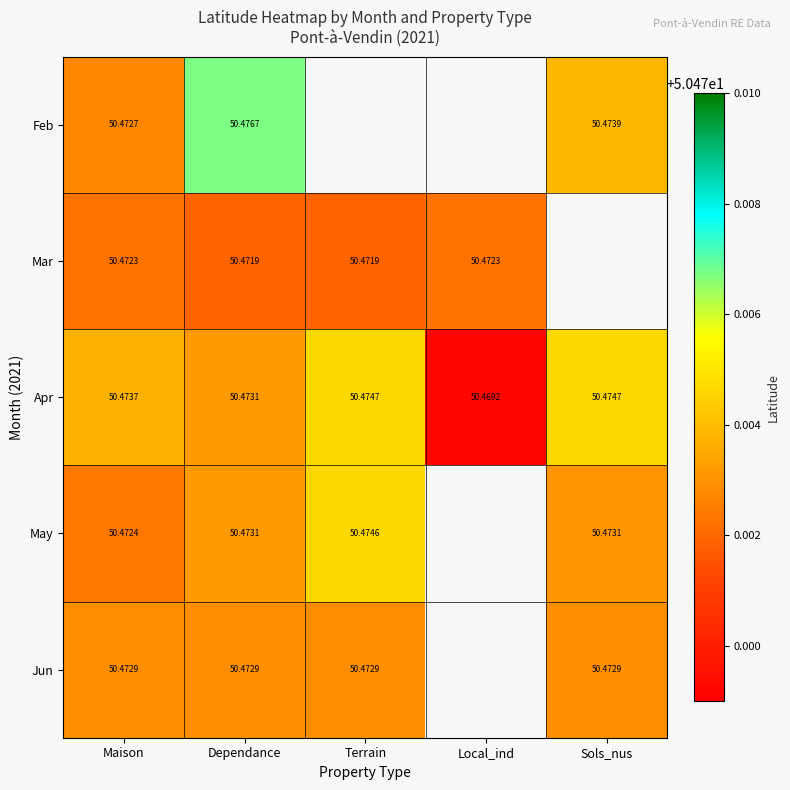

At how many categories does at least one series exceed 50?

5